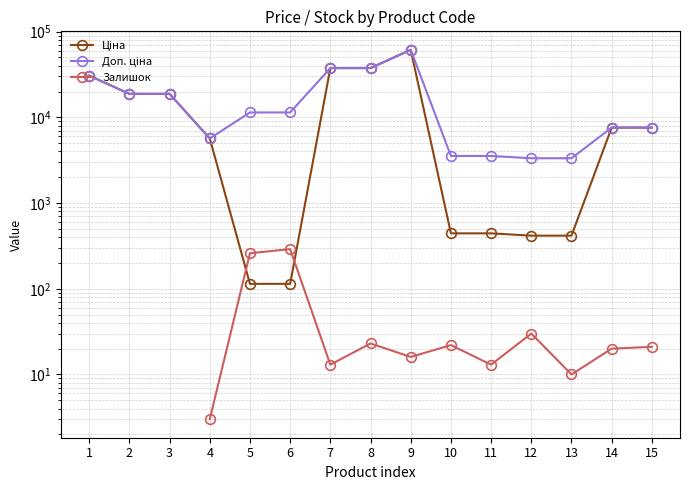

Which series has the largest range (max minus min)?

Ціна